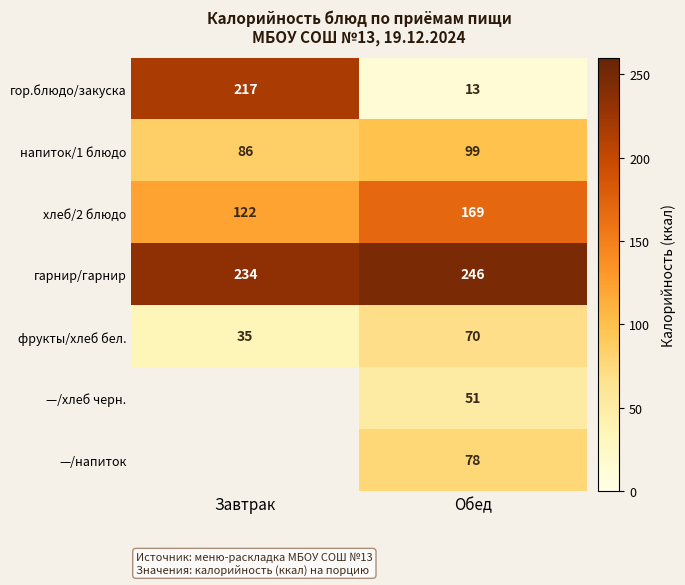

True or false: хлеб/2 блюдо has a value of 194.7 at Завтрак.

False